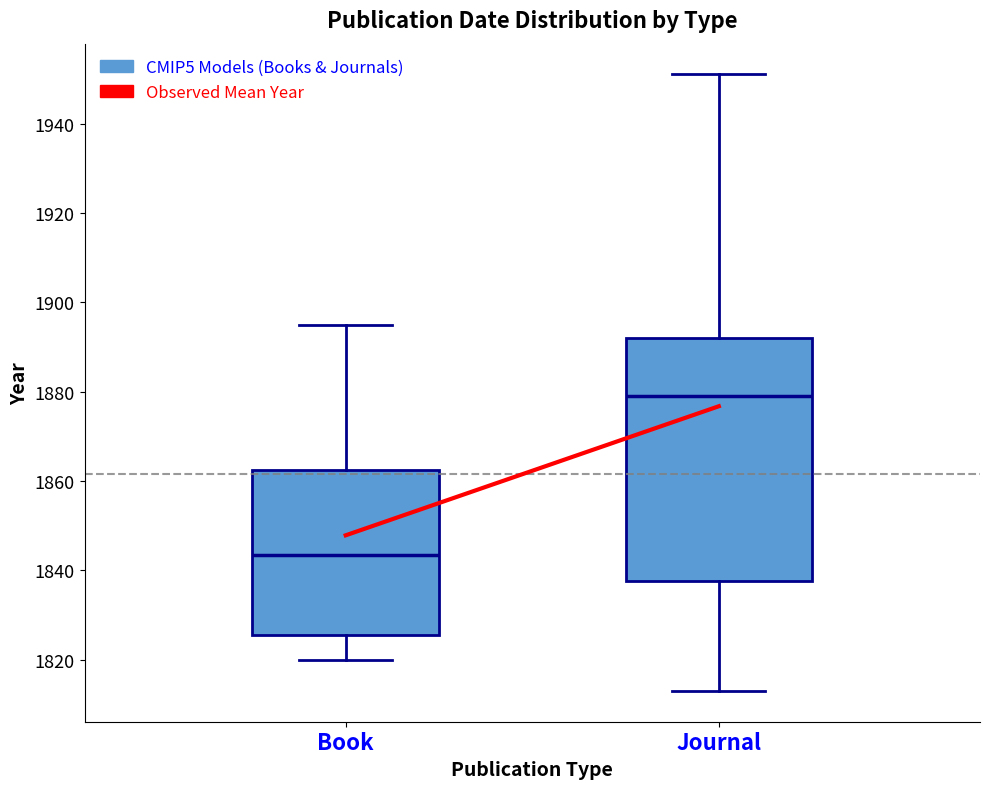

Where does the median line of the box for Book sit on the y-axis? The values are not printed on the chart, so give them approximately, as read against the axis.

1844